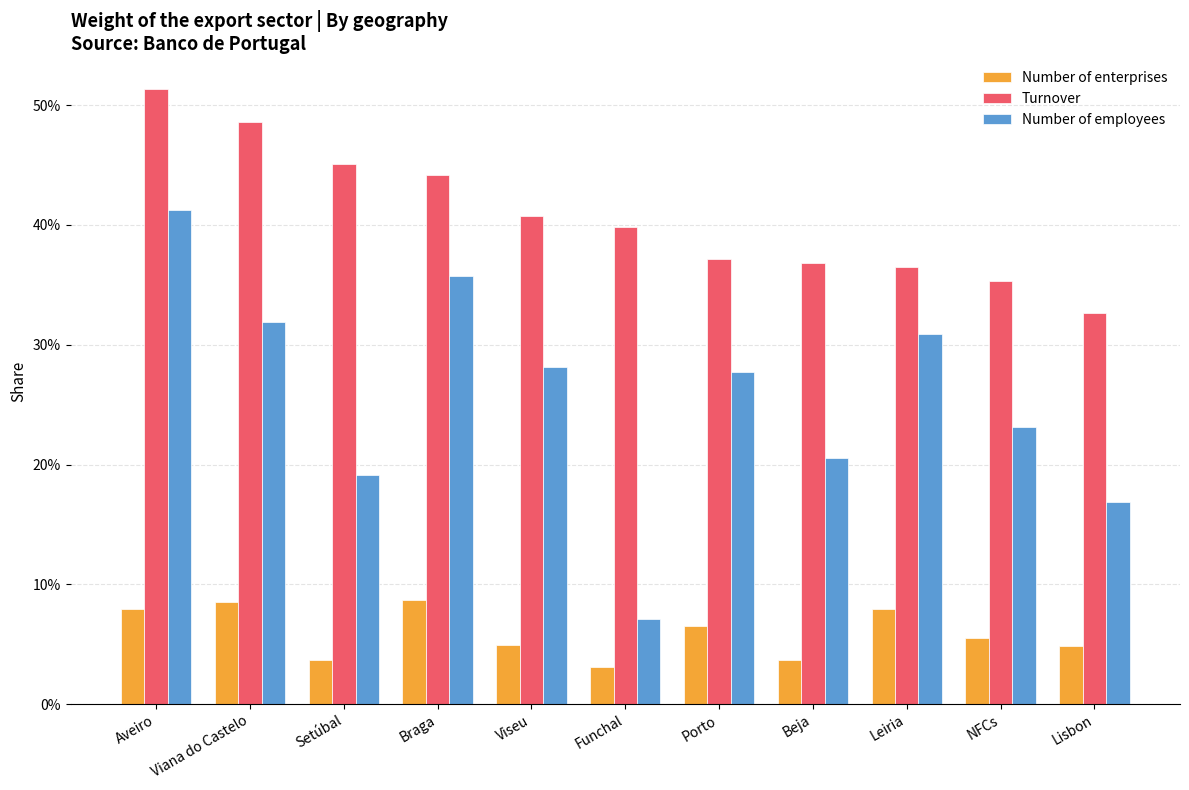

At Setúbal, list the series in order from smallest to largest.

Number of enterprises, Number of employees, Turnover